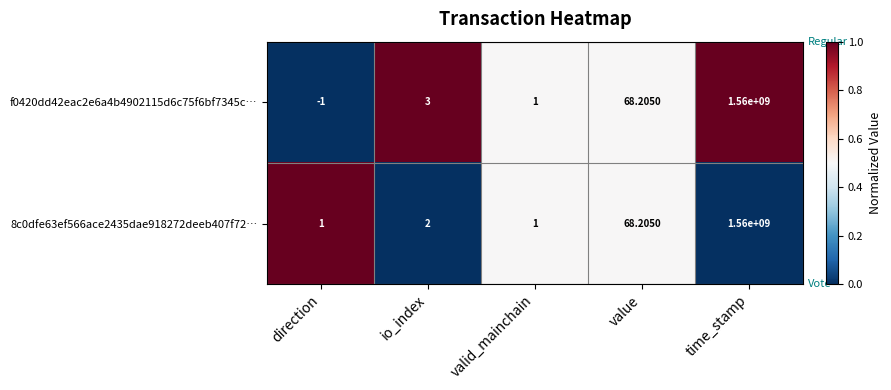

List the labels in order of f0420dd42eac2e6a4b4902115d6c75f6bf7345c… value, smallest first.

direction, valid_mainchain, io_index, value, time_stamp